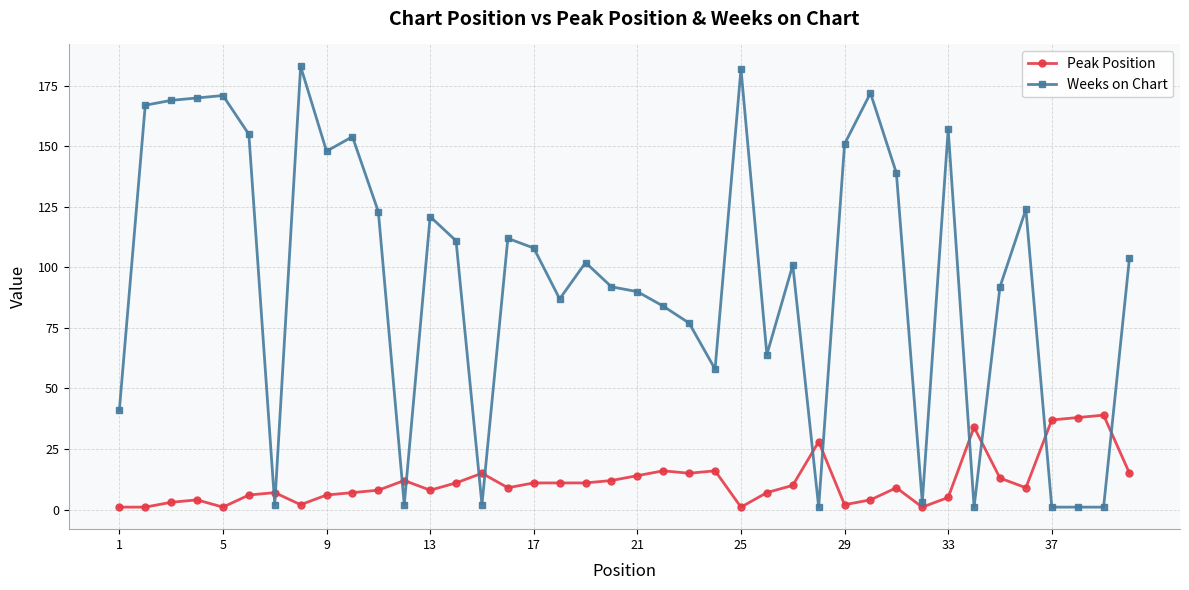

True or false: Weeks on Chart has more than 0 points higher than both neighbors.

True